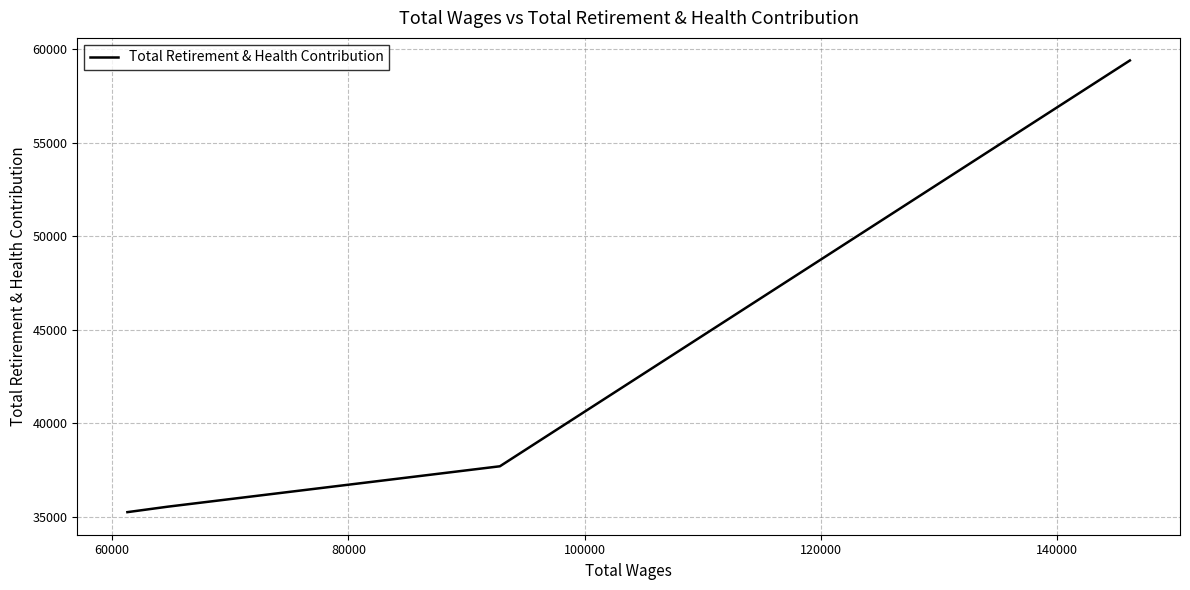

How many lines are shown in the chart?

1